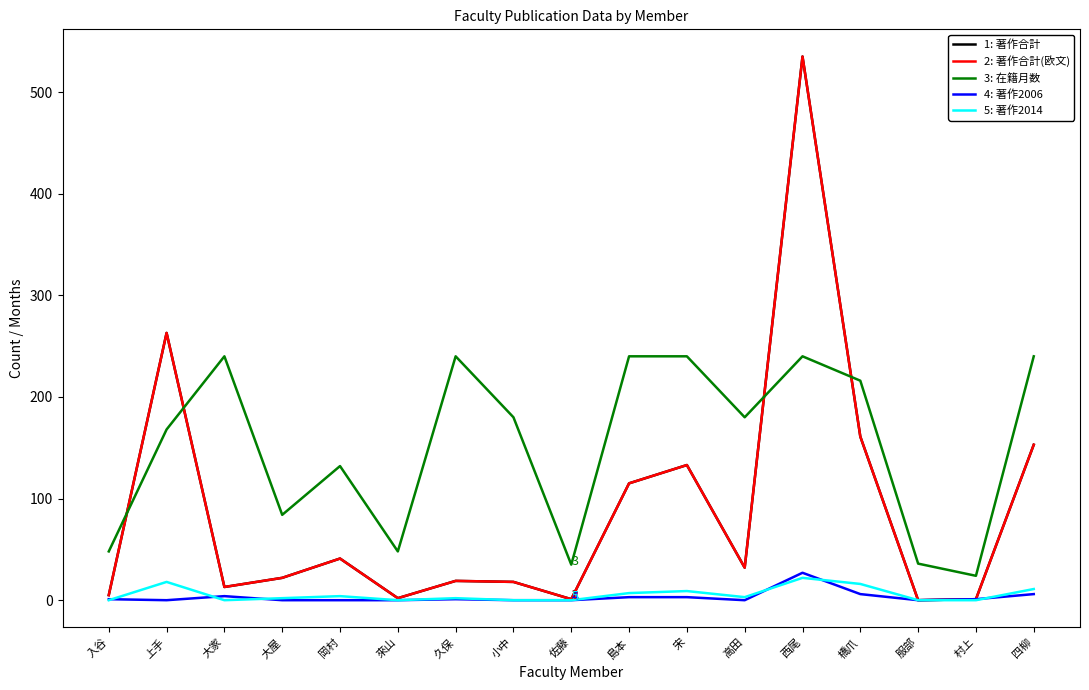

What is the total value across all series at 大屋?

130